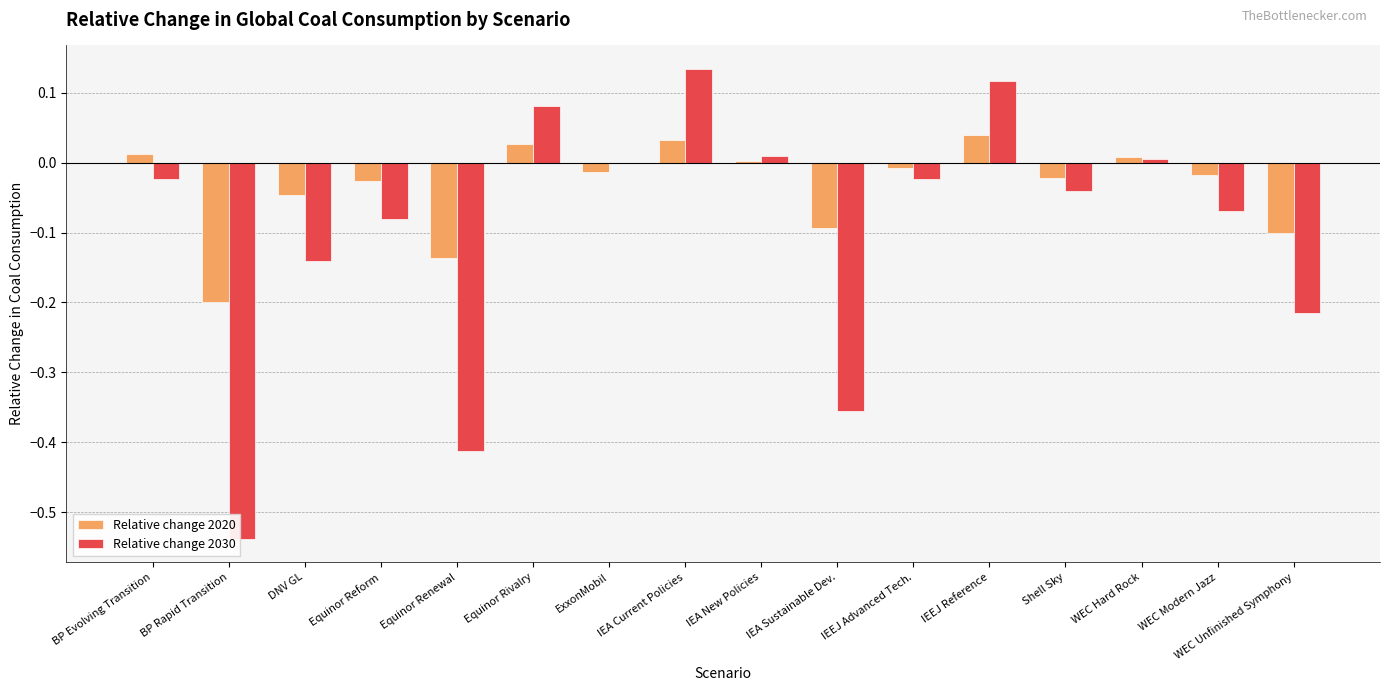

What is the total value across all series at BP Rapid Transition?

-0.7